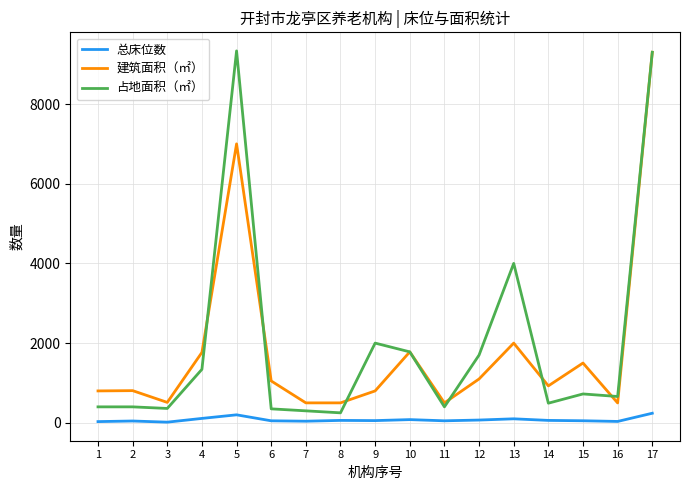

What is the sum of the 建筑面积（㎡） values at 4 and 6?

2816.0